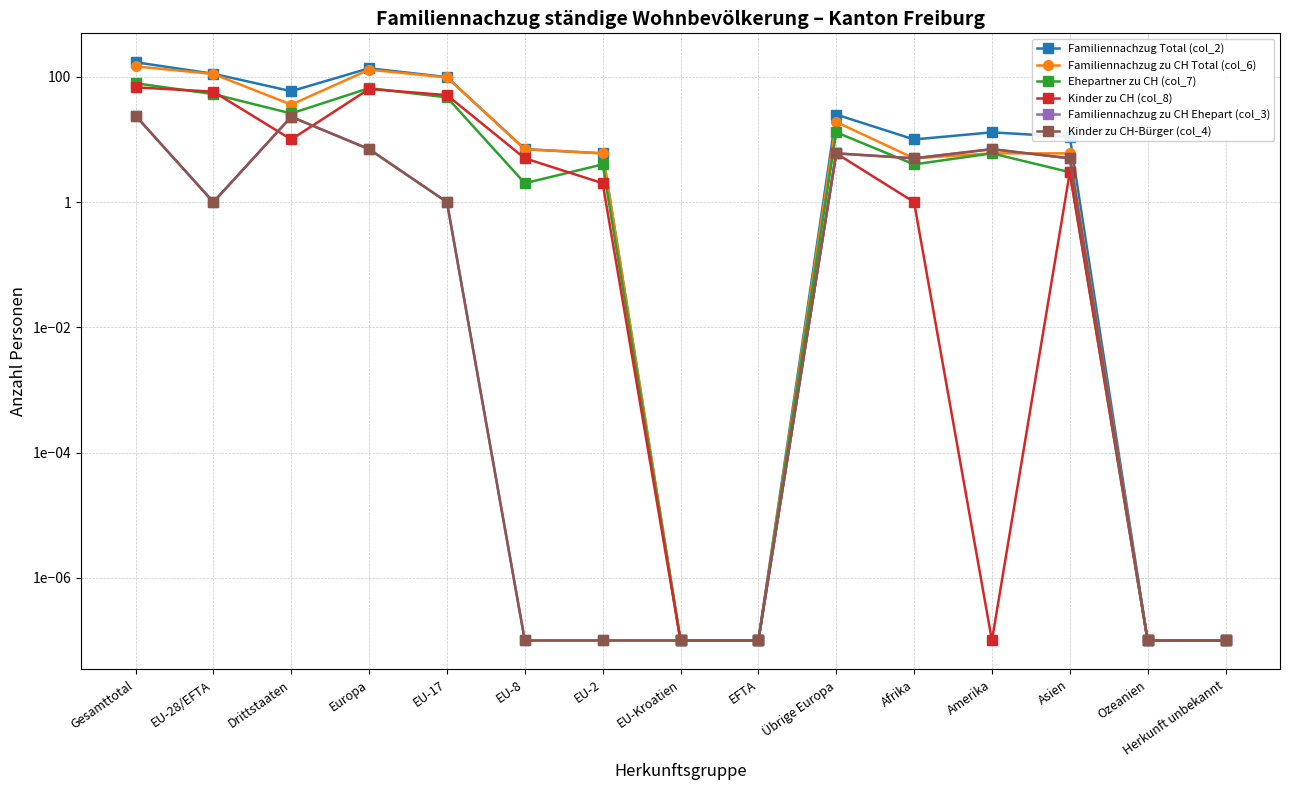

Count the number of categories in the chart.

15